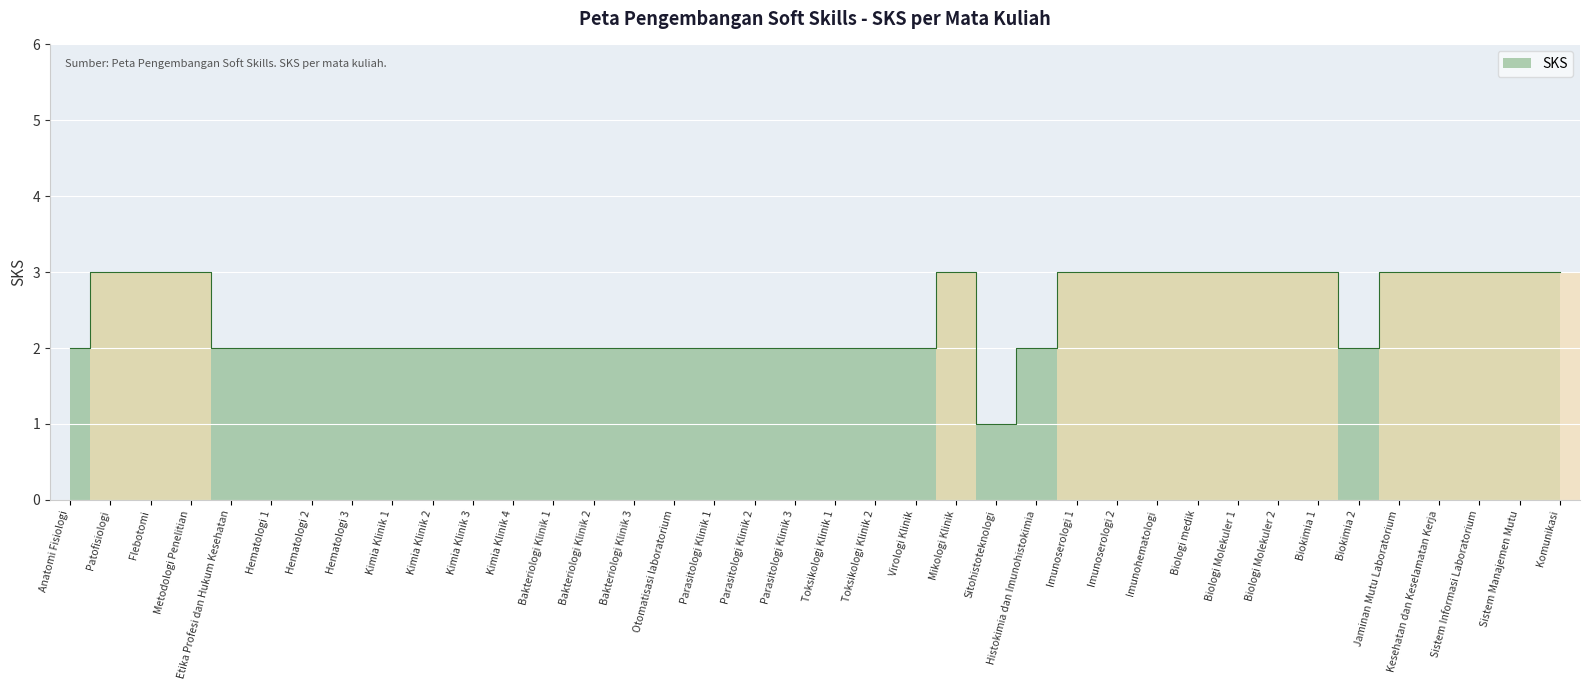

How many lines are shown in the chart?

1